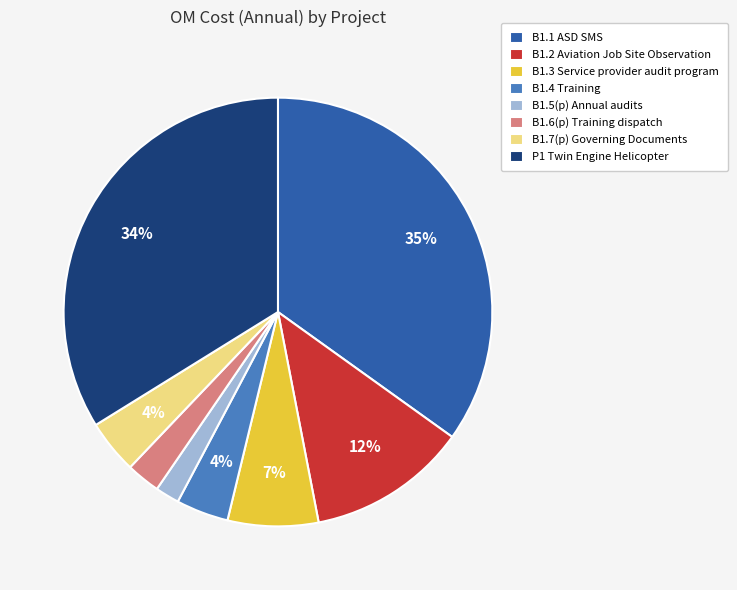

True or false: B1.2 Aviation Job Site Observation accounts for 5% of the total.

False